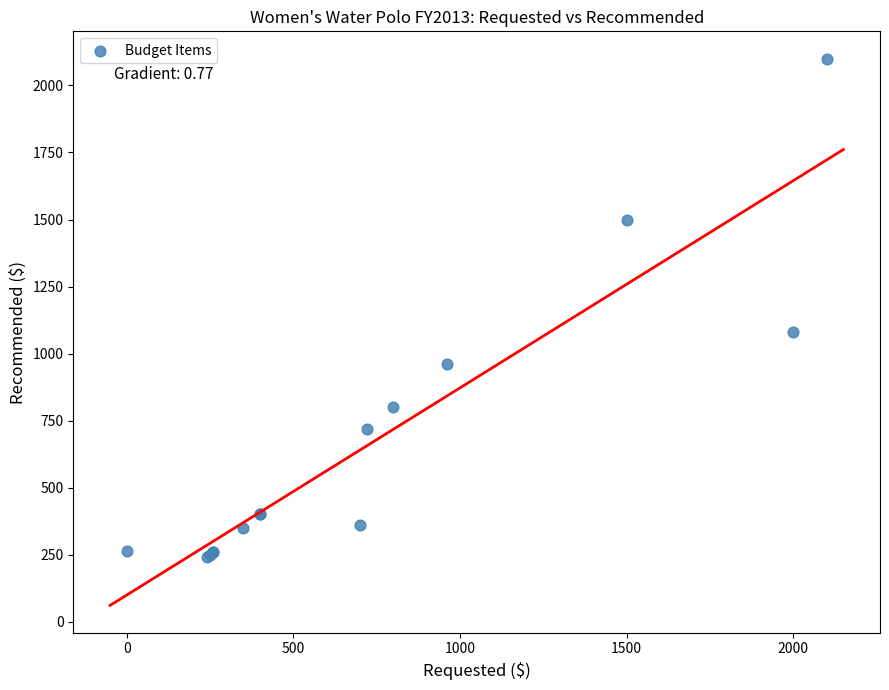

What Y value in the scatter plot is closest to 1170?

1080.0